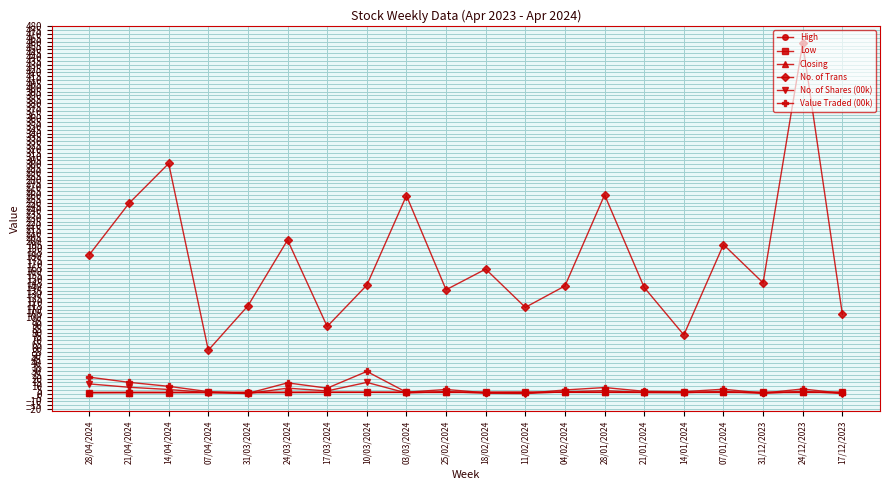

What is the label of the 13th point from the left?

04/02/2024